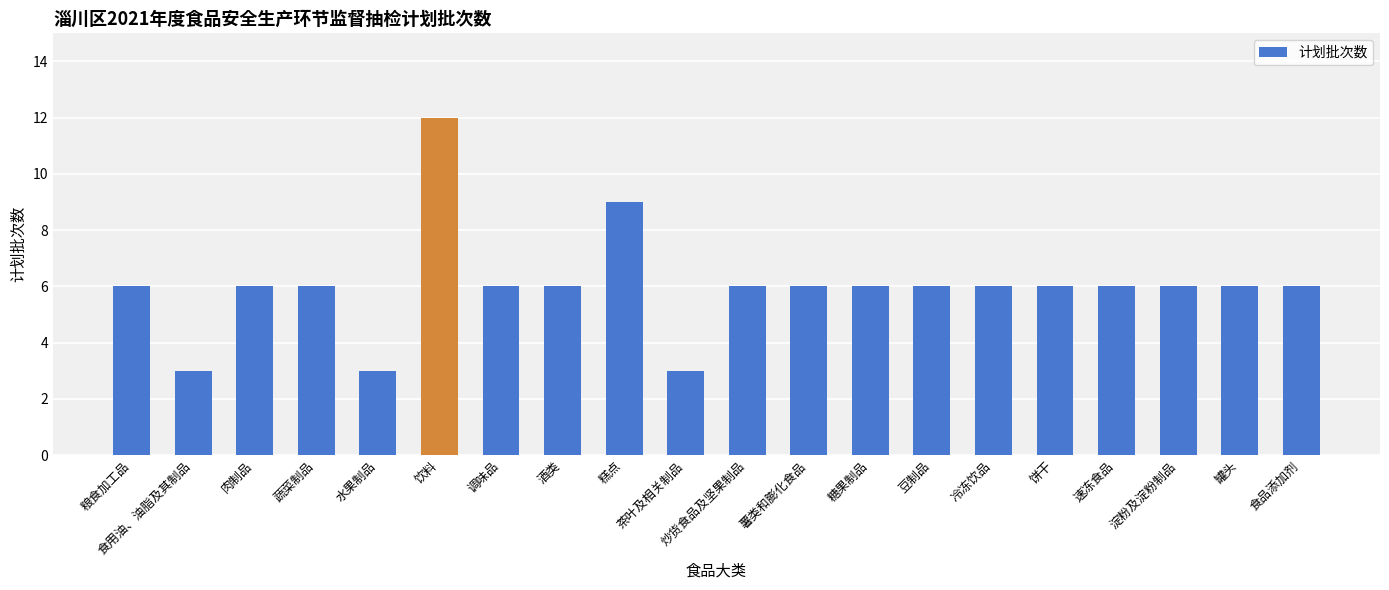

The value at 炒货食品及坚果制品 is 6. True or false?

True